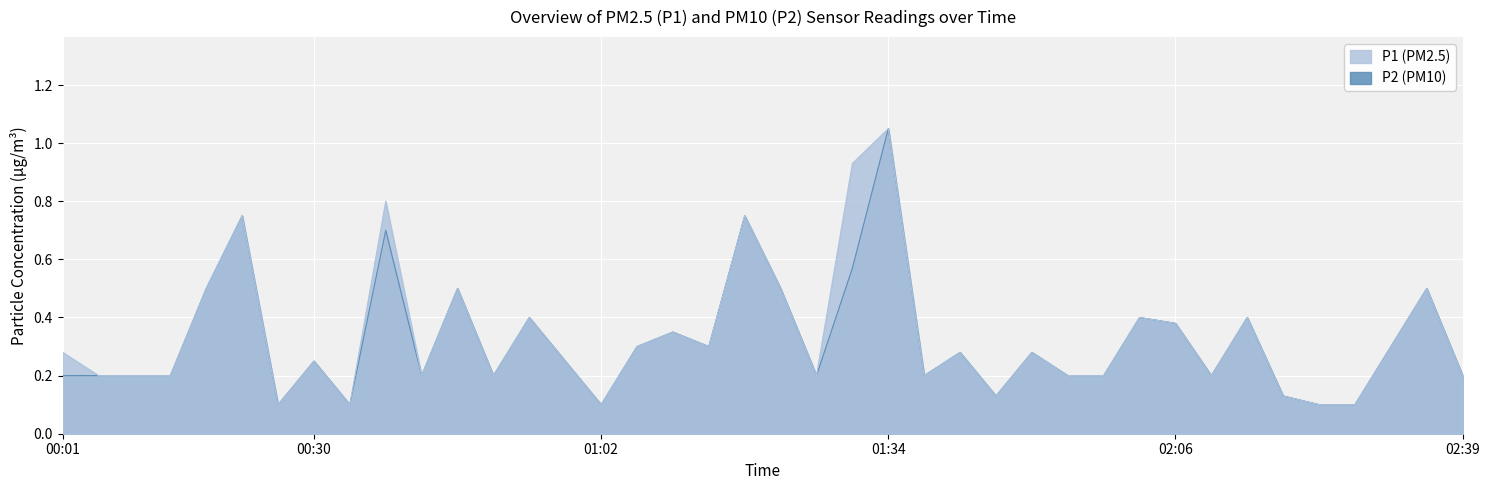

Where is the first local minimum for P2?

00:26